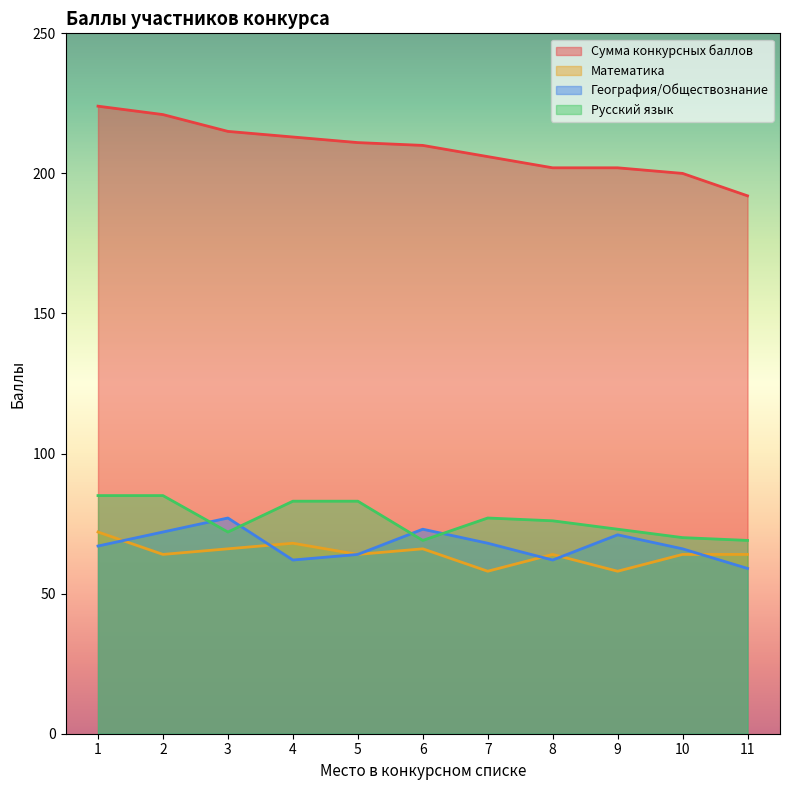

What is the difference between the maximum and minimum values in the Русский язык series?

16